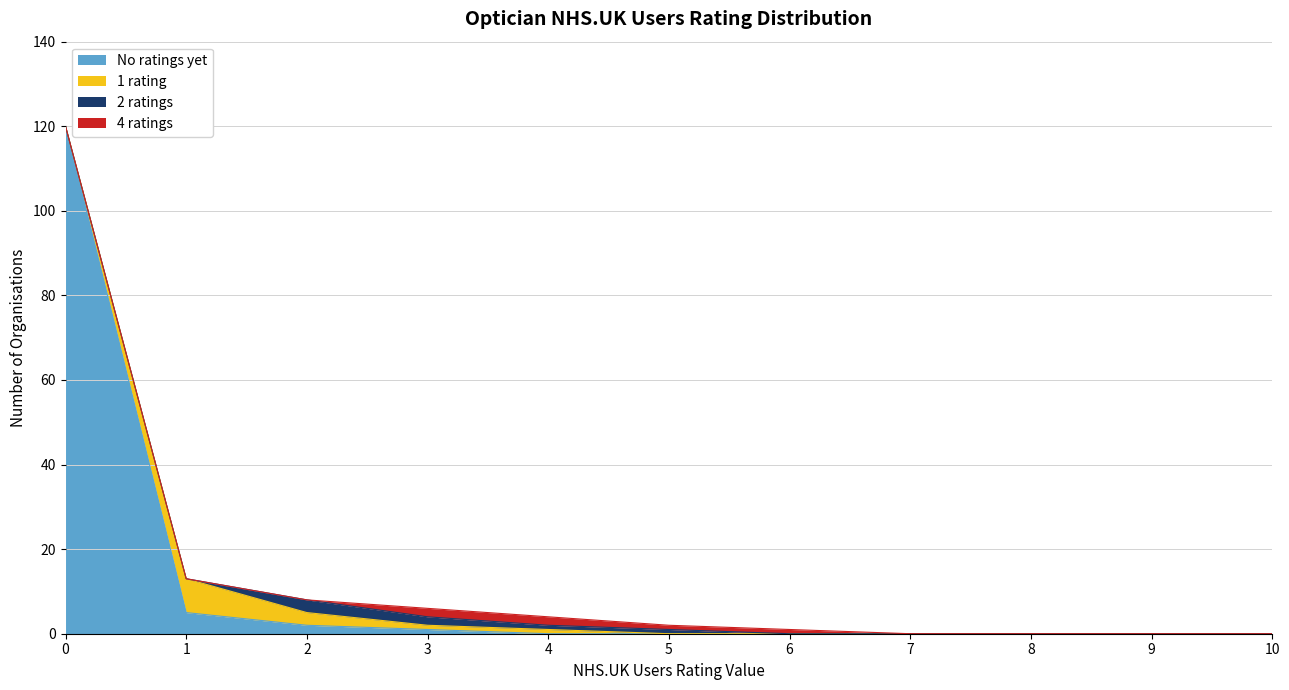

True or false: 4 ratings (count) has more than 2 interior local peaks.

False